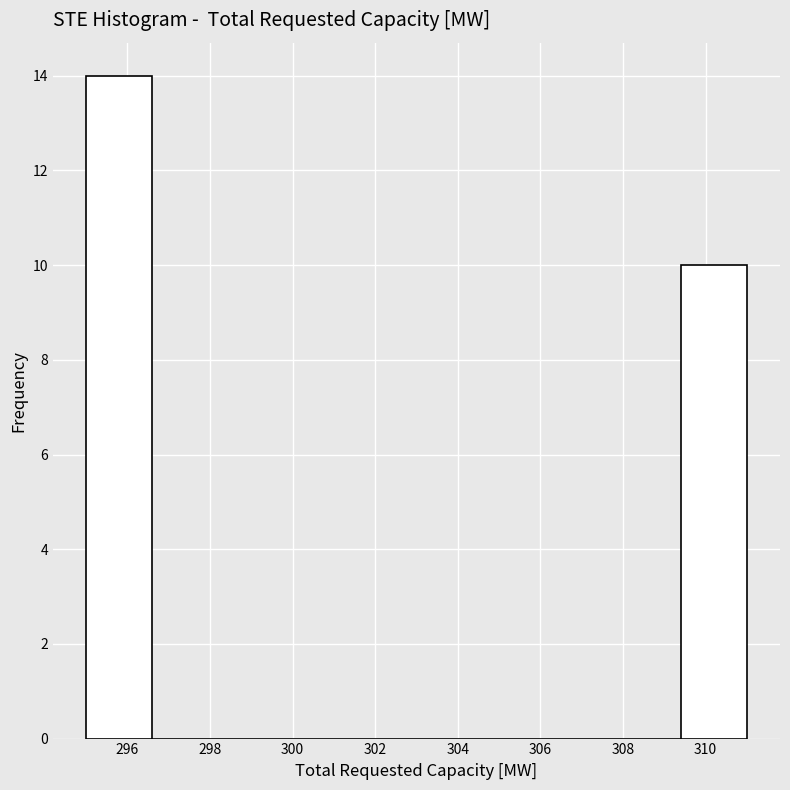

How tall is the bar that spans 309.4 to 311.0 on the x-axis? The values are not printed on the chart, so give them approximately, as read against the axis.

10